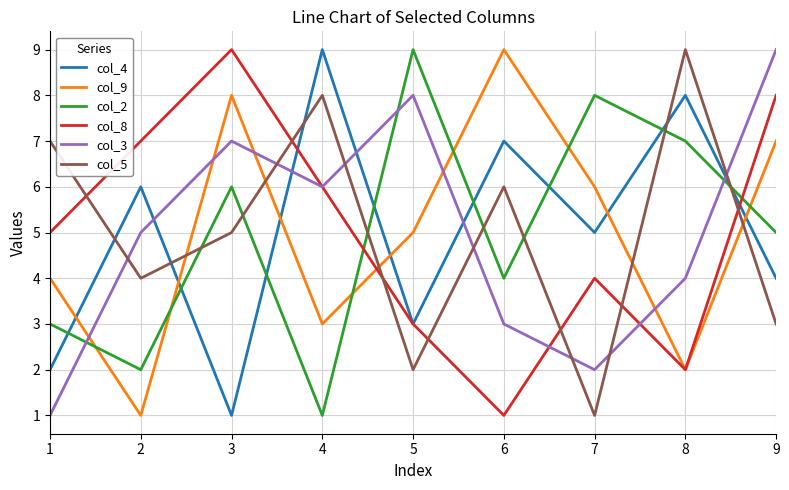

Between which two adjacent categories do col_8 and col_9 first intersect?

4 and 5